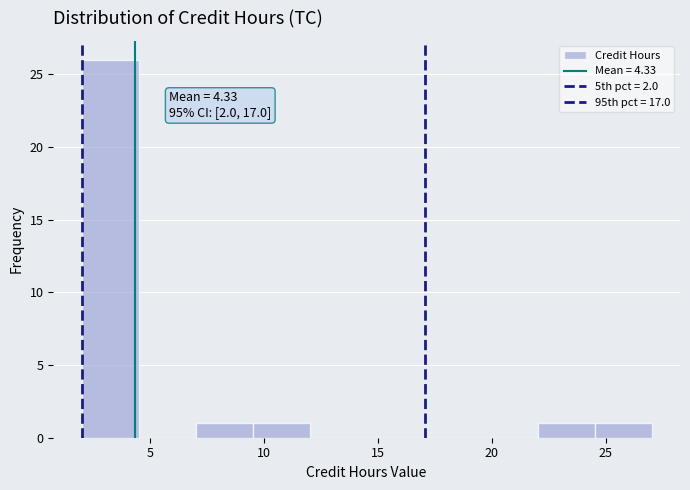

Which range on the x-axis has the tallest bar?

2.0 to 4.5